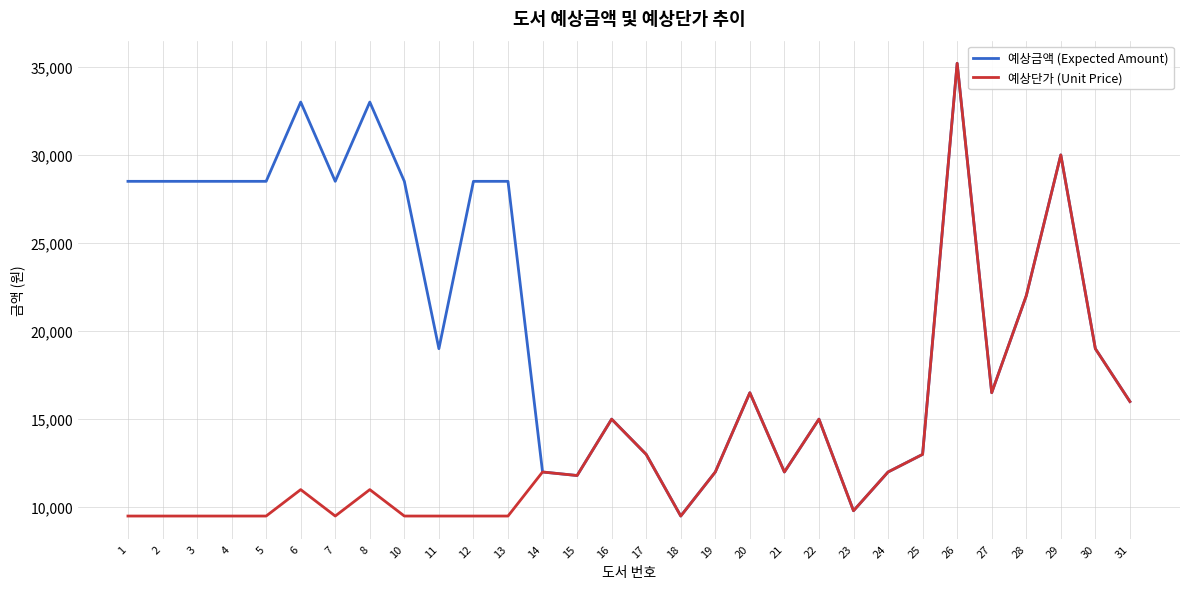

Between 6 and 11, which series saw the biggest shift?

예상금액 (Expected Amount)